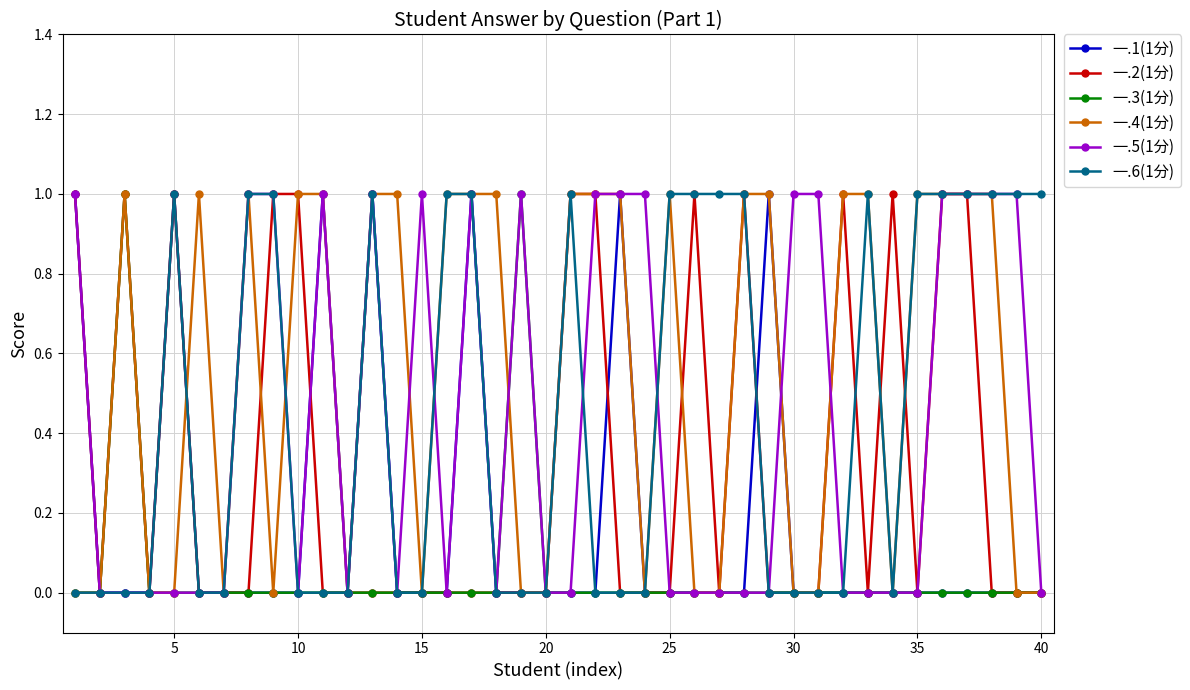

Which series has the largest total across all categories?

一.4(1分)